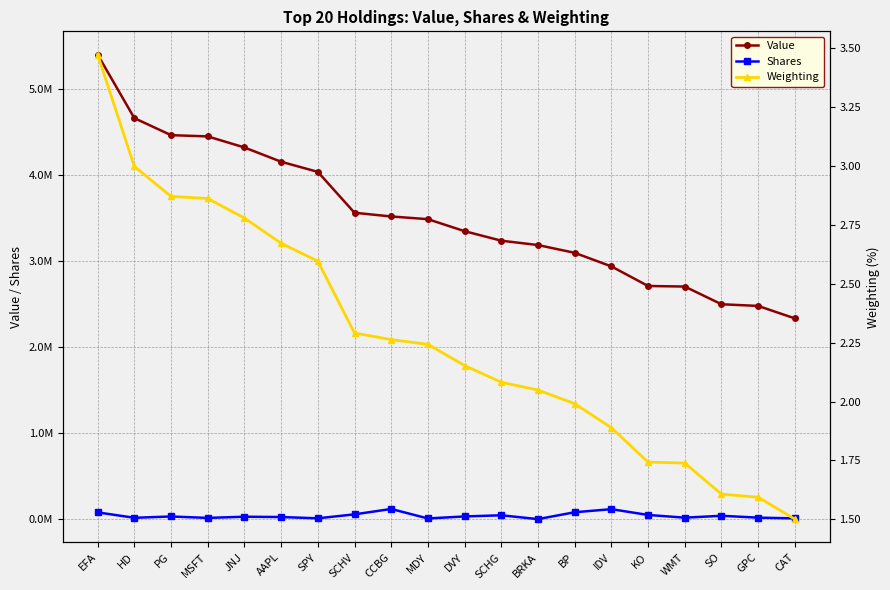

What is the total value across all series at SCHV?

3619941.3